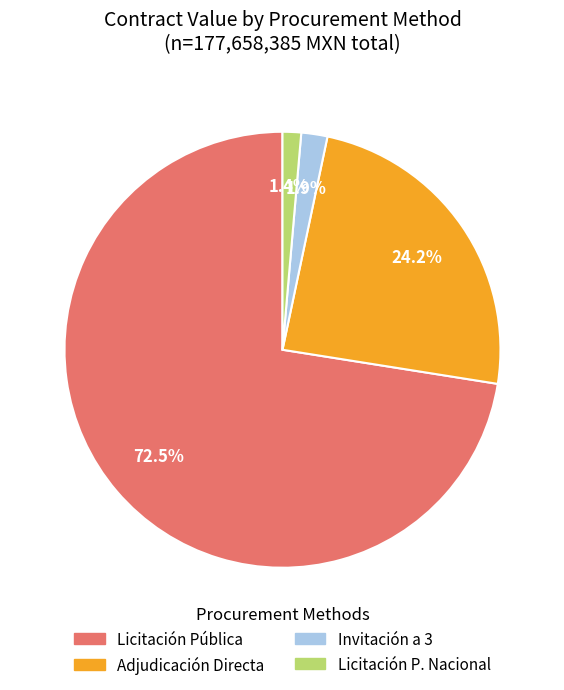

Does Licitación Pública account for over 50% of the chart?

Yes